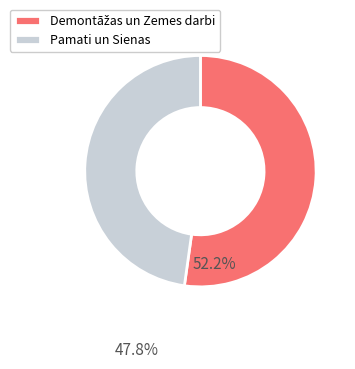

The Pamati un Sienas slice represents 60% of the pie. True or false?

False